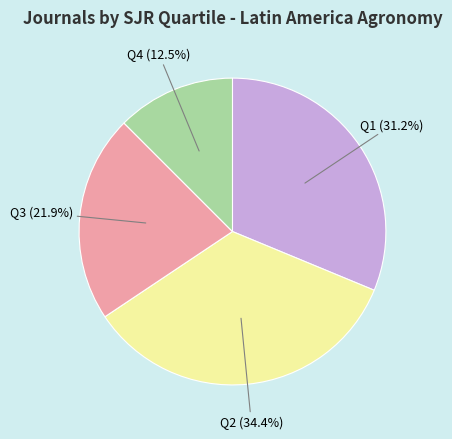

Which slice is the smallest?

Q4